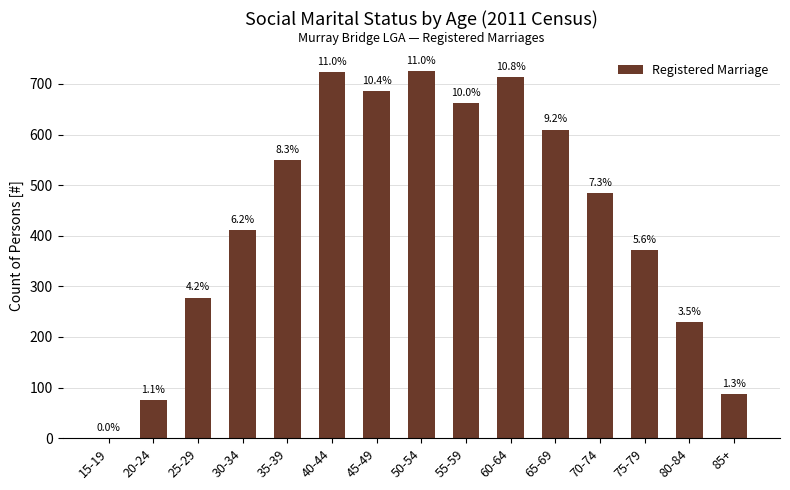

True or false: the data shows 202 at 35-39.

False